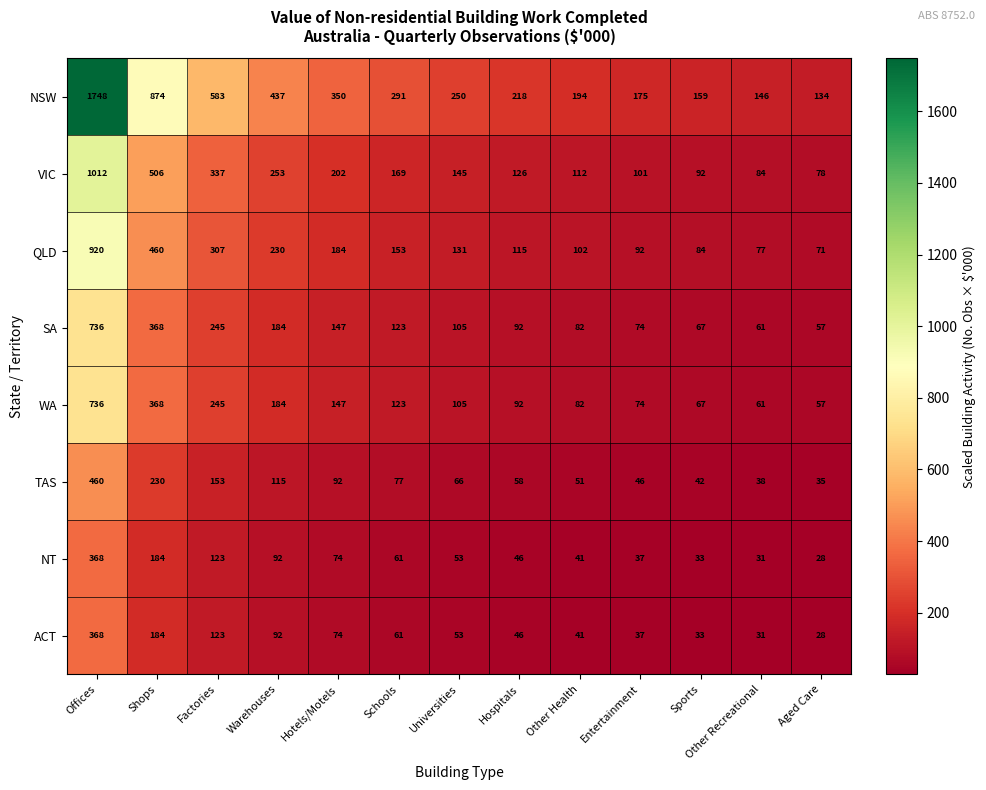

Which series changed the most between Hotels/Motels and Schools?

NSW